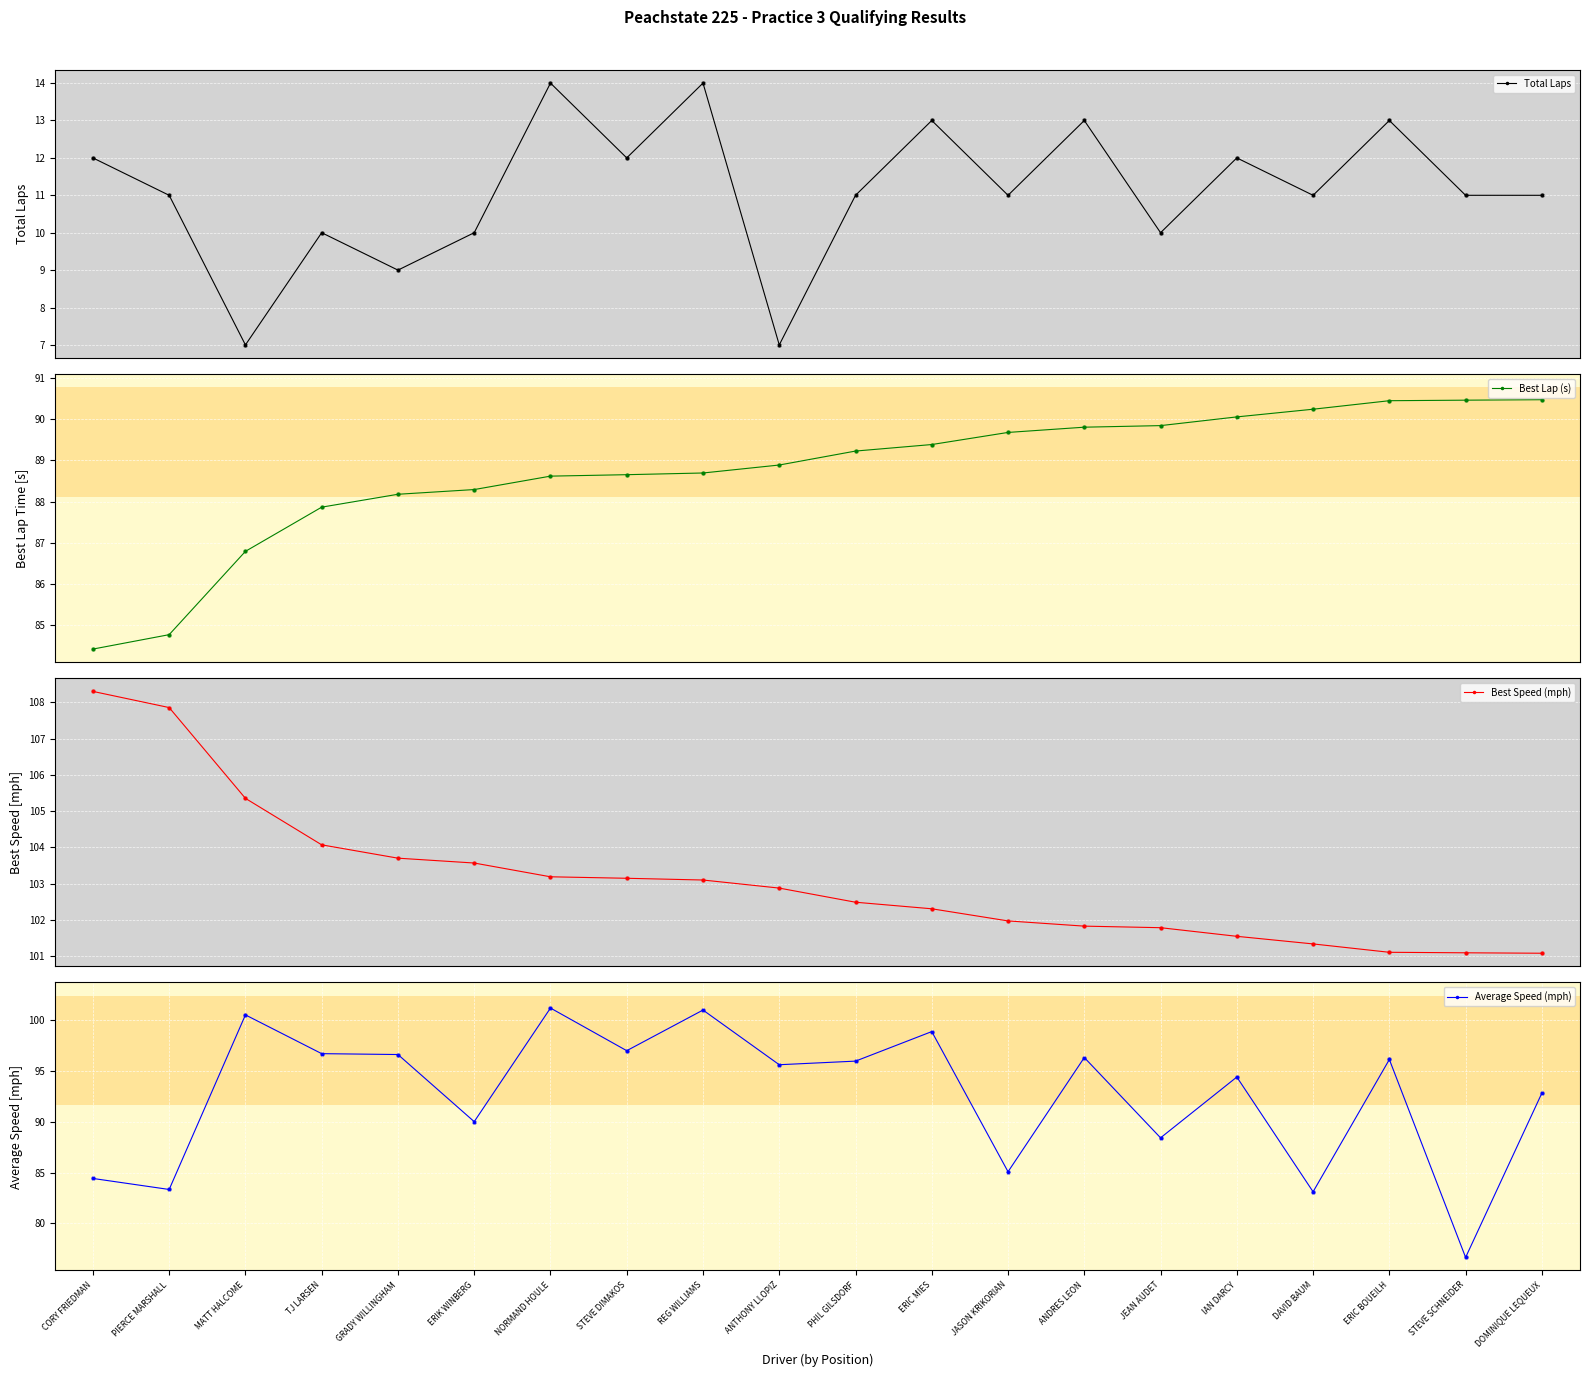

Which series reaches the maximum Y coordinate?

Best Speed (mph)